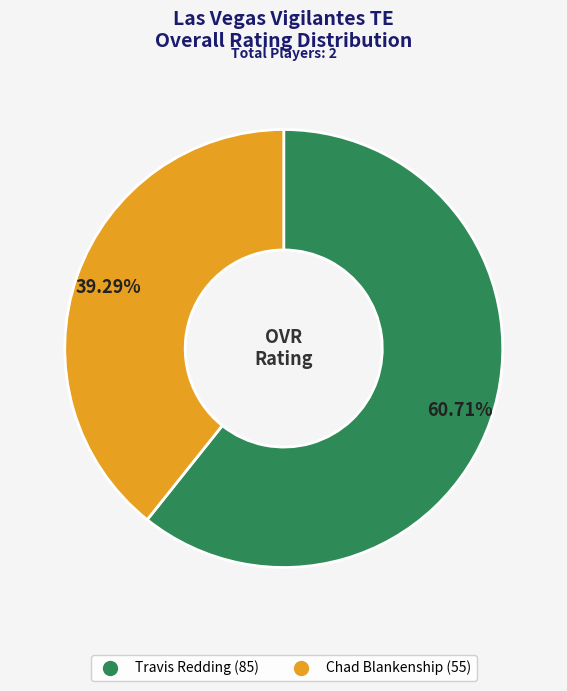

To the nearest percent, what portion does Travis Redding represent?

61%